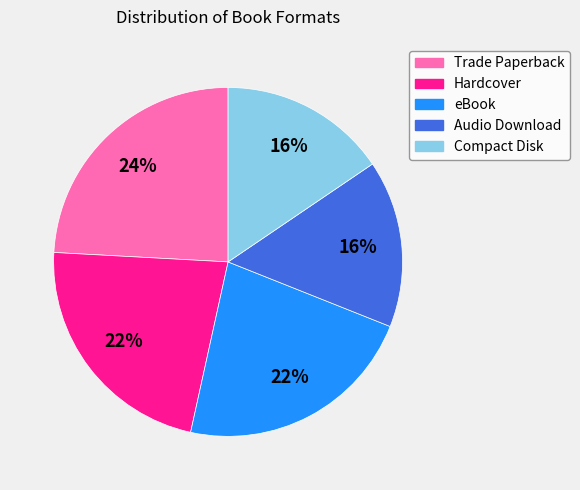

Which slice is the largest?

Trade Paperback